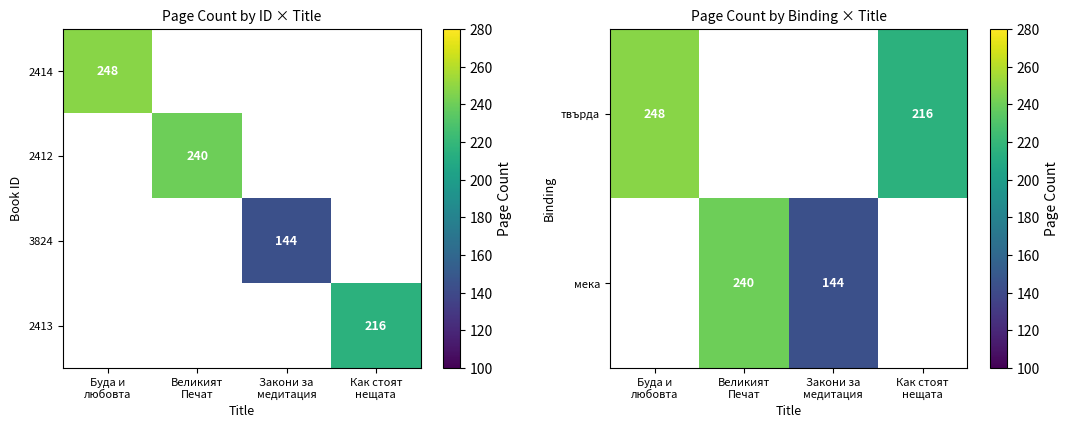

How many data points does each series have?

4